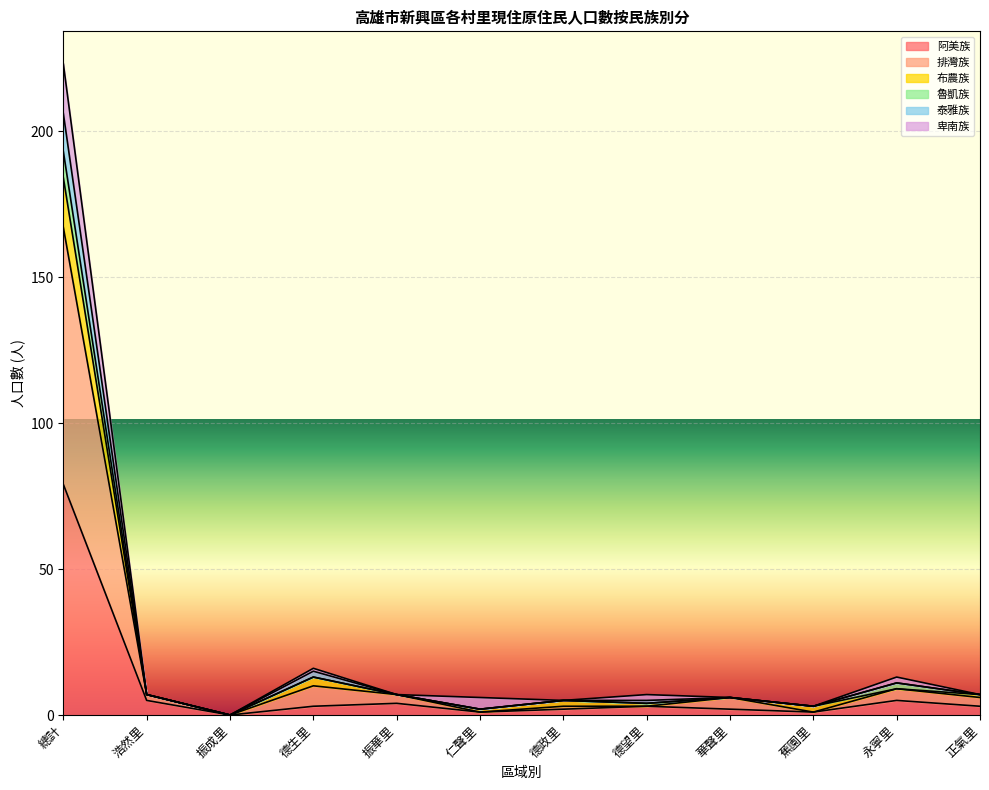

True or false: 泰雅族 has a value of 9 at 德望里.

False